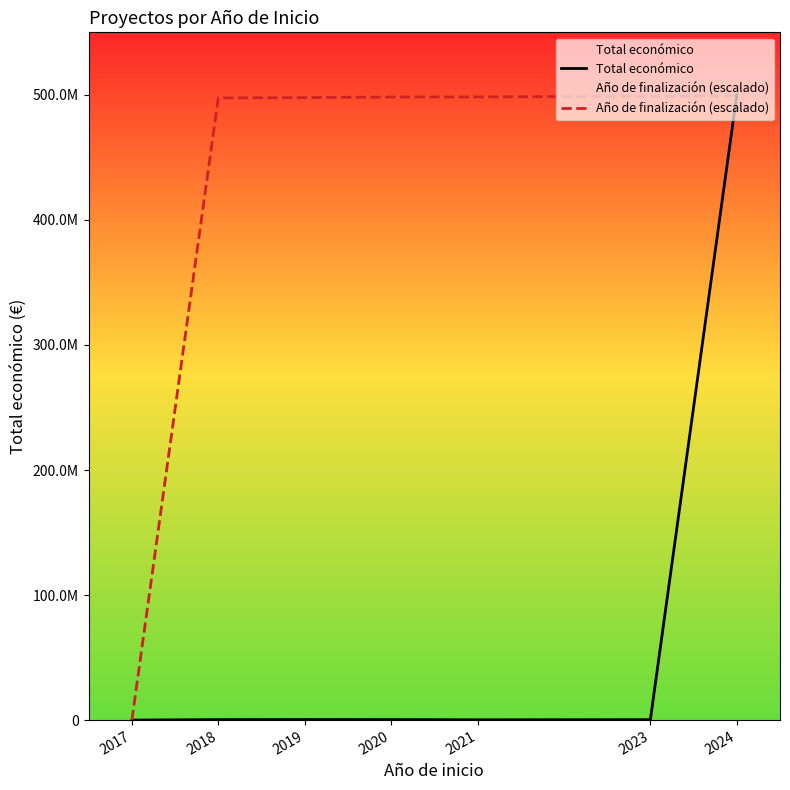

Does the chart display data point markers on the line(s)?

No